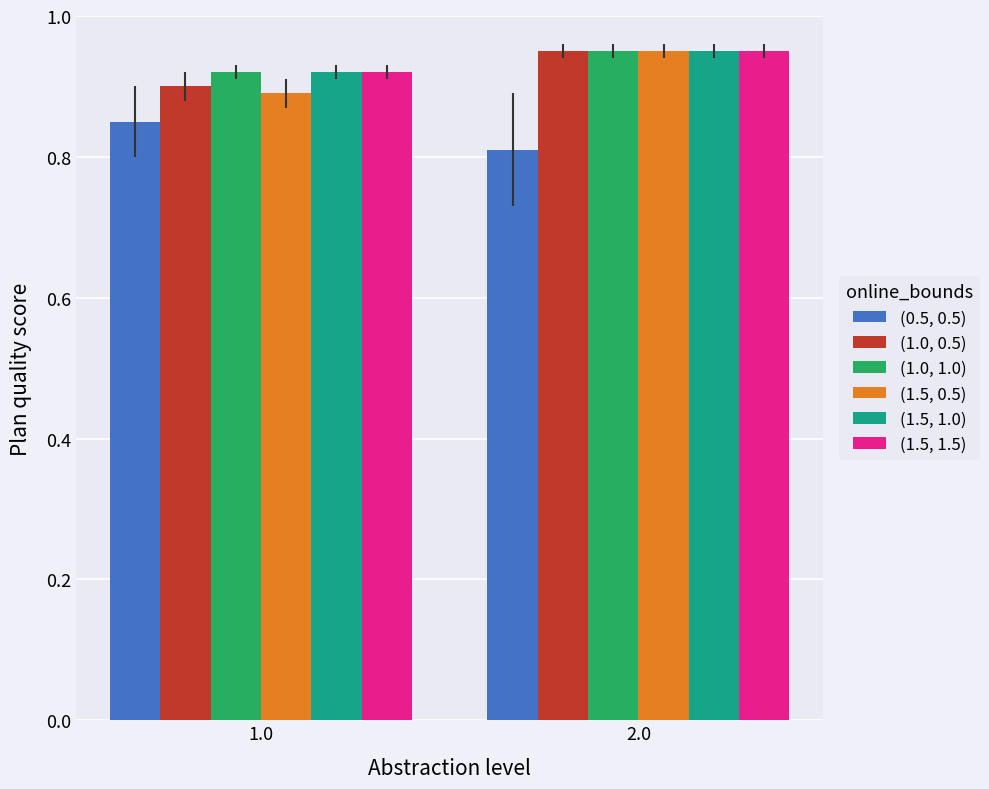

Is the value of (1.0, 0.5) at 2.0 greater than the value of (1.5, 1.5) at 1.0?

Yes